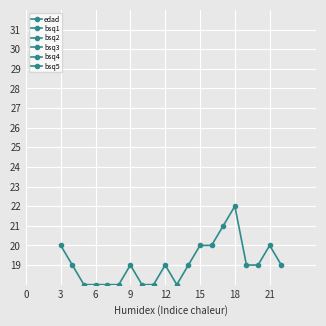

True or false: edad has a value of 5 at 15.

False